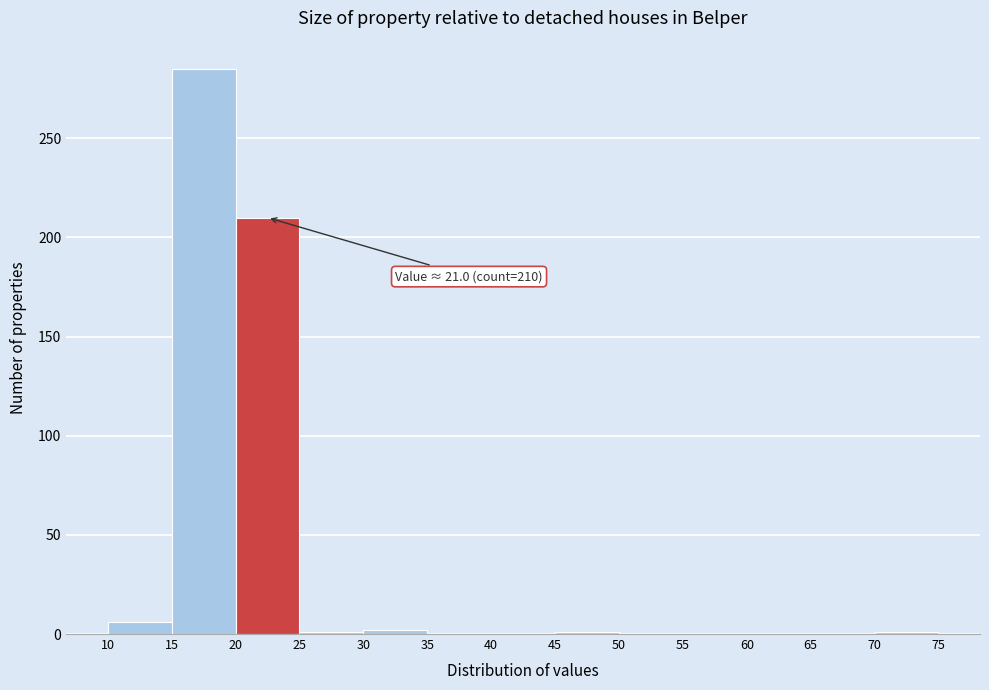

Over which range of the x-axis is the bar tallest?

15 to 20